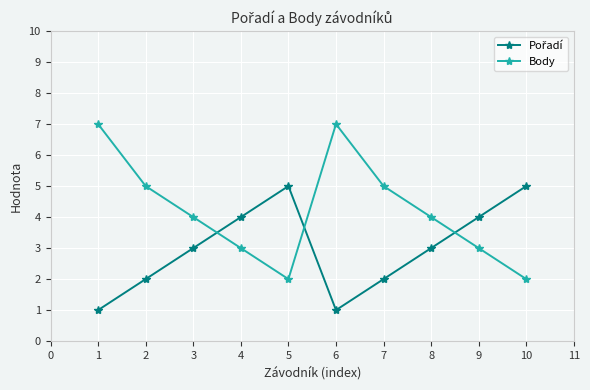

What is the sum of all Body values?

42